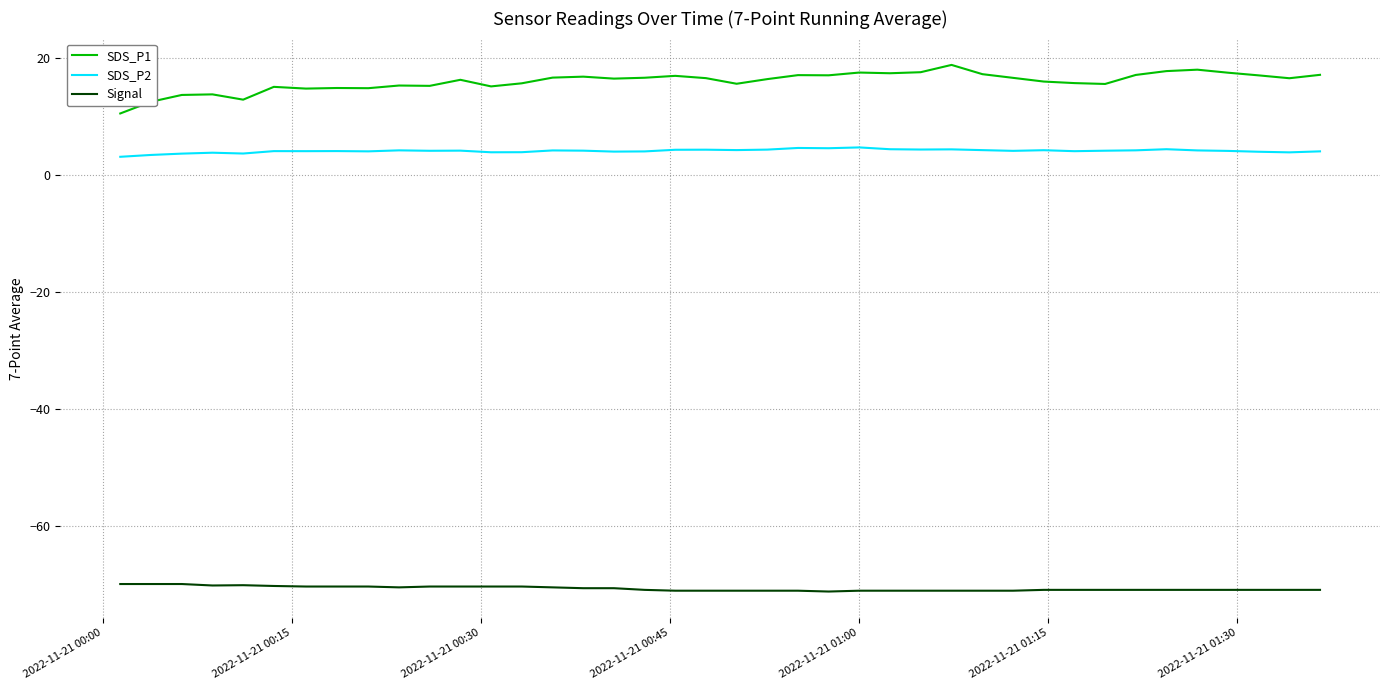

True or false: SDS_P2 and SDS_P1 cross at least once.

False